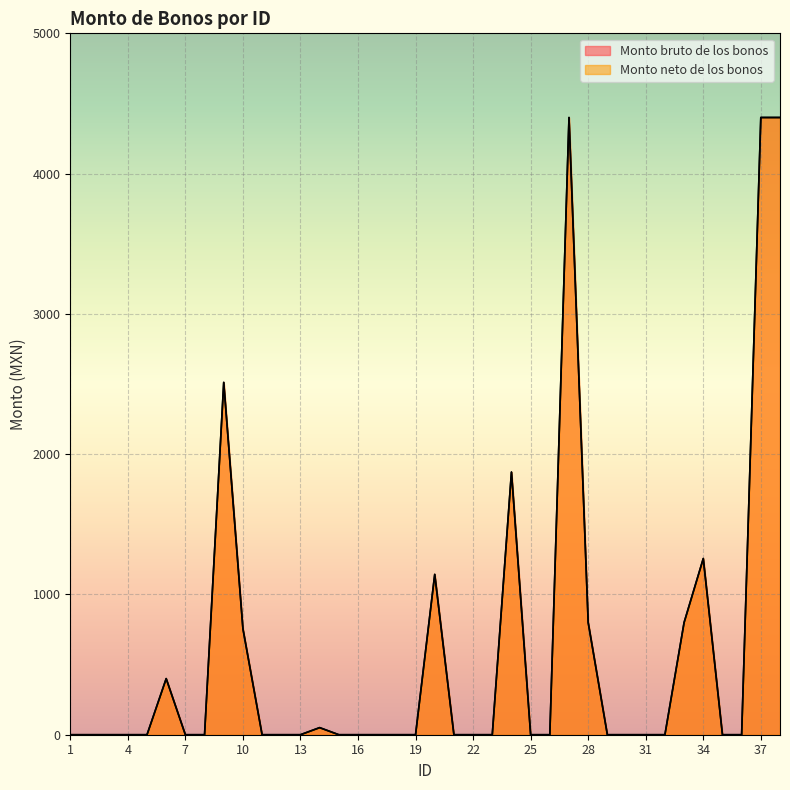

True or false: Monto neto de los bonos and Monto bruto de los bonos intersect in this chart.

False